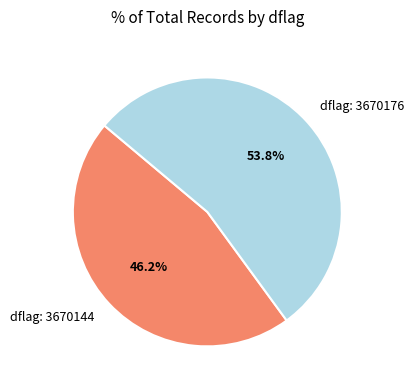

Rank the categories by value from lowest to highest.

dflag: 3670144, dflag: 3670176